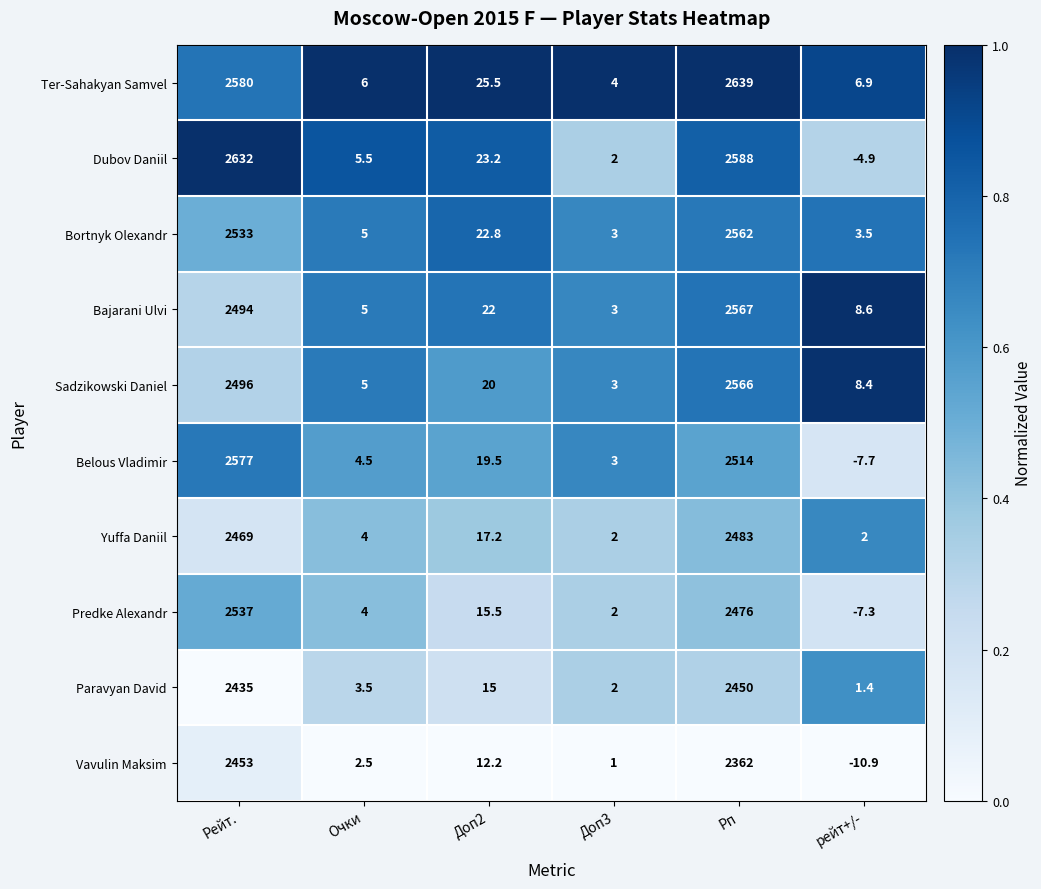

What is the maximum value shown in the chart?

2639.0